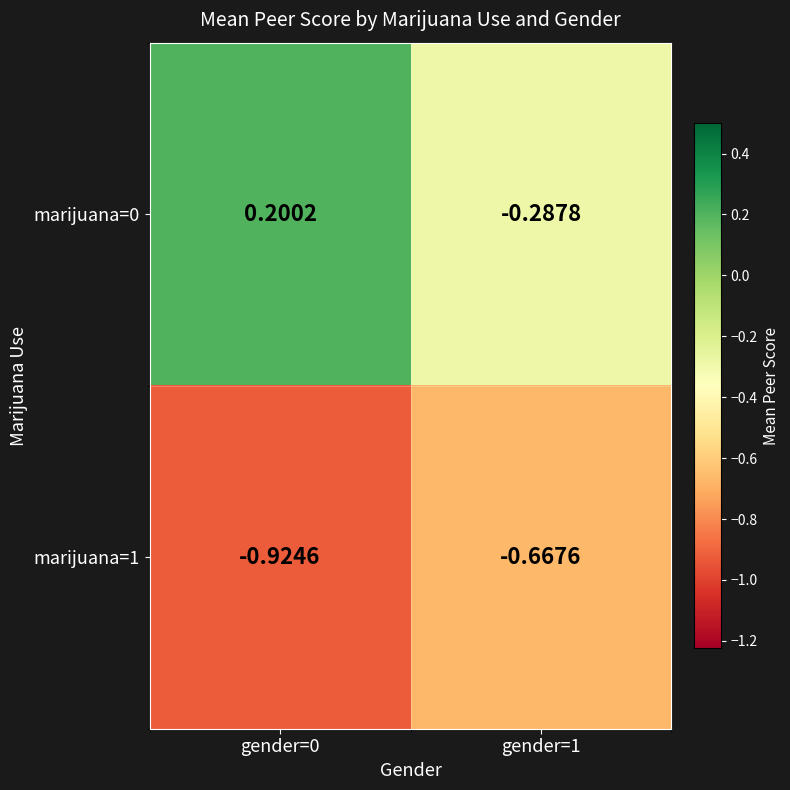

Between gender=0 and gender=1, which series saw the biggest shift?

marijuana=0